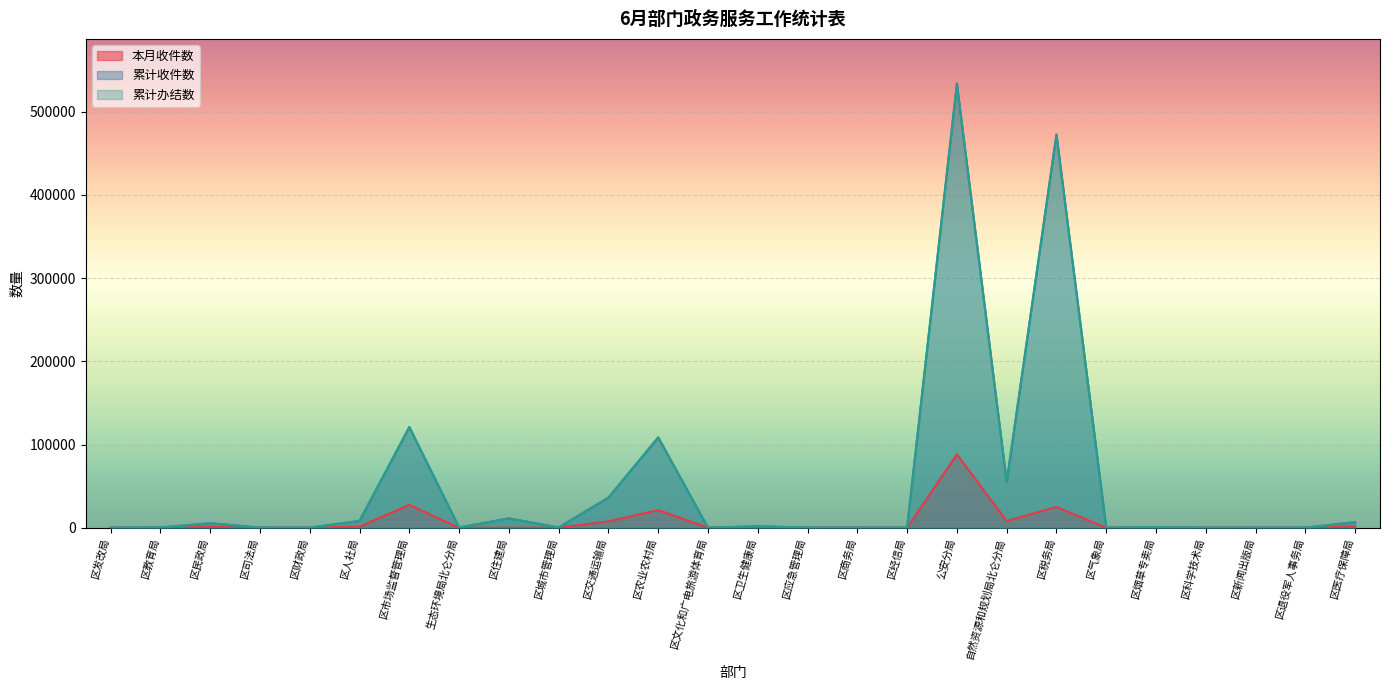

Rank the series at 区市场监督管理局 from lowest to highest value.

本月收件数, 累计收件数, 累计办结数